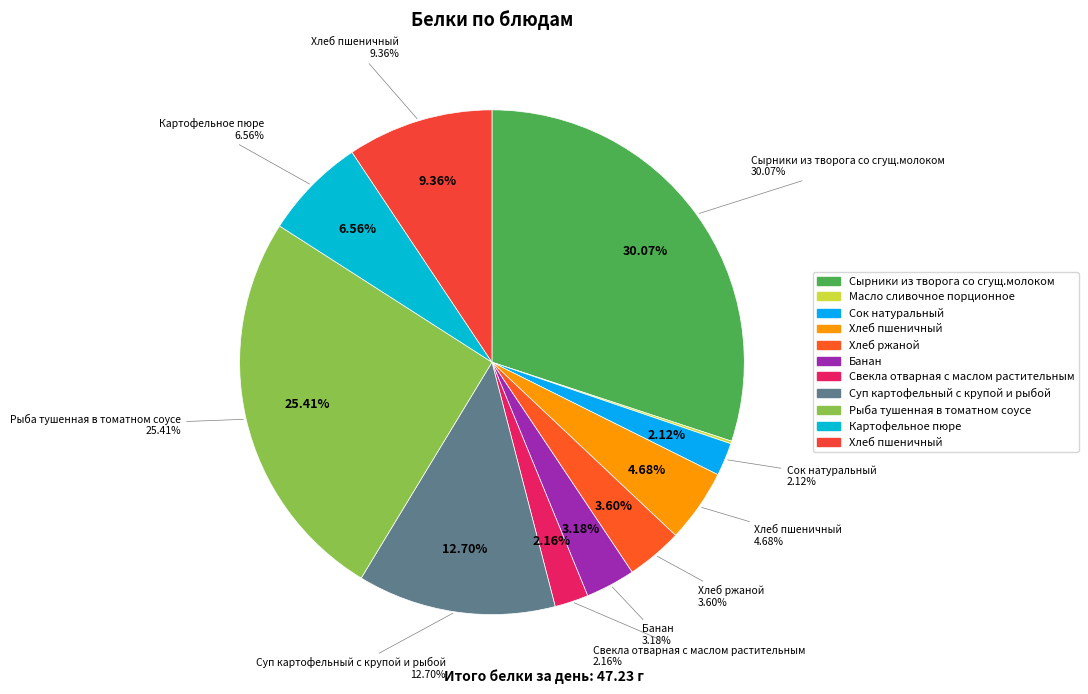

To the nearest percent, what percentage of the pie is Банан?

3%